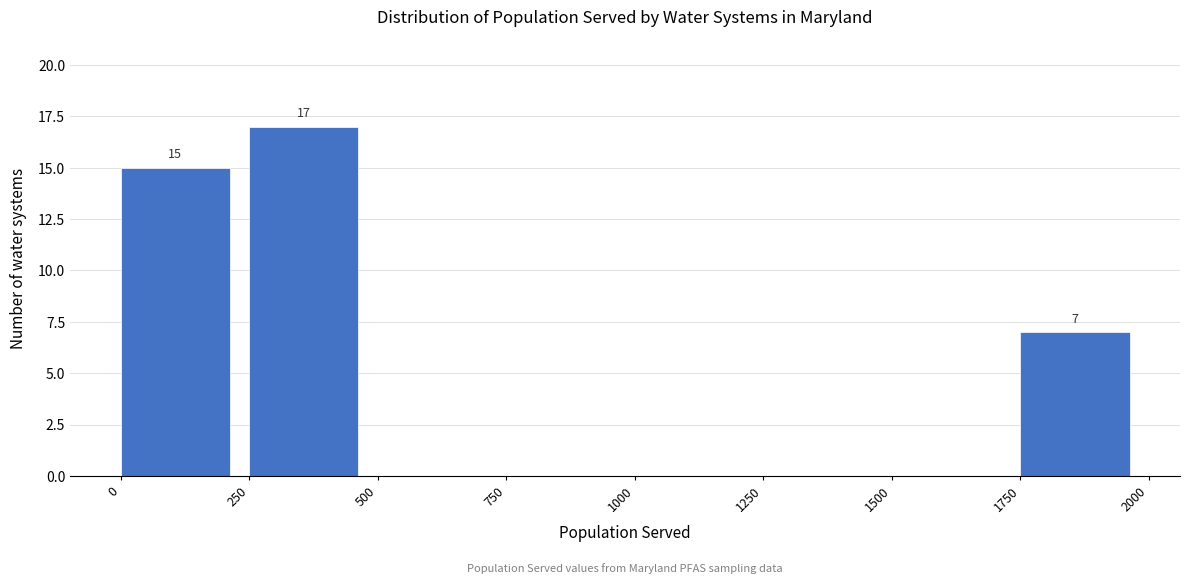

Over which range of the x-axis is the bar tallest?

250 to 500